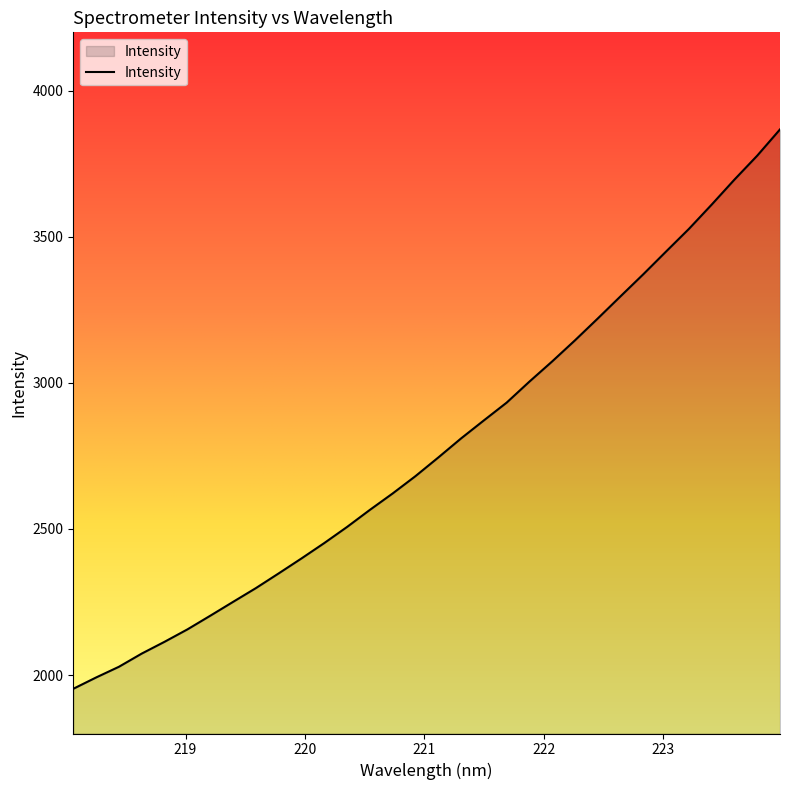

What is the difference between the maximum and minimum values?

1914.7